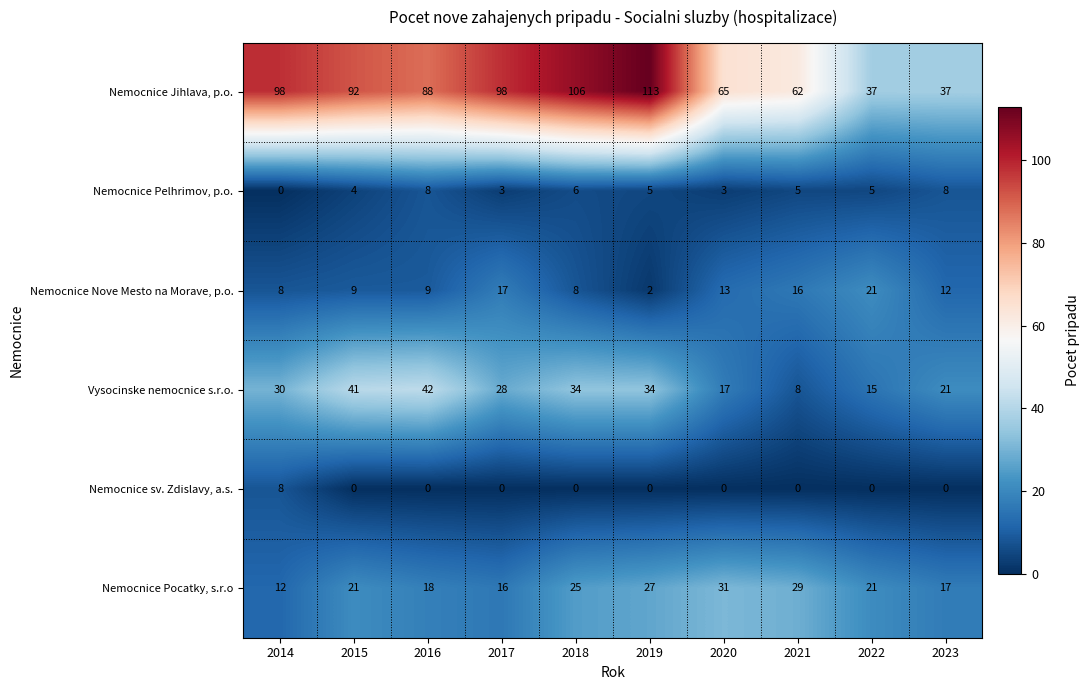

What is the average value of the Nemocnice Pelhrimov, p.o. series?

5